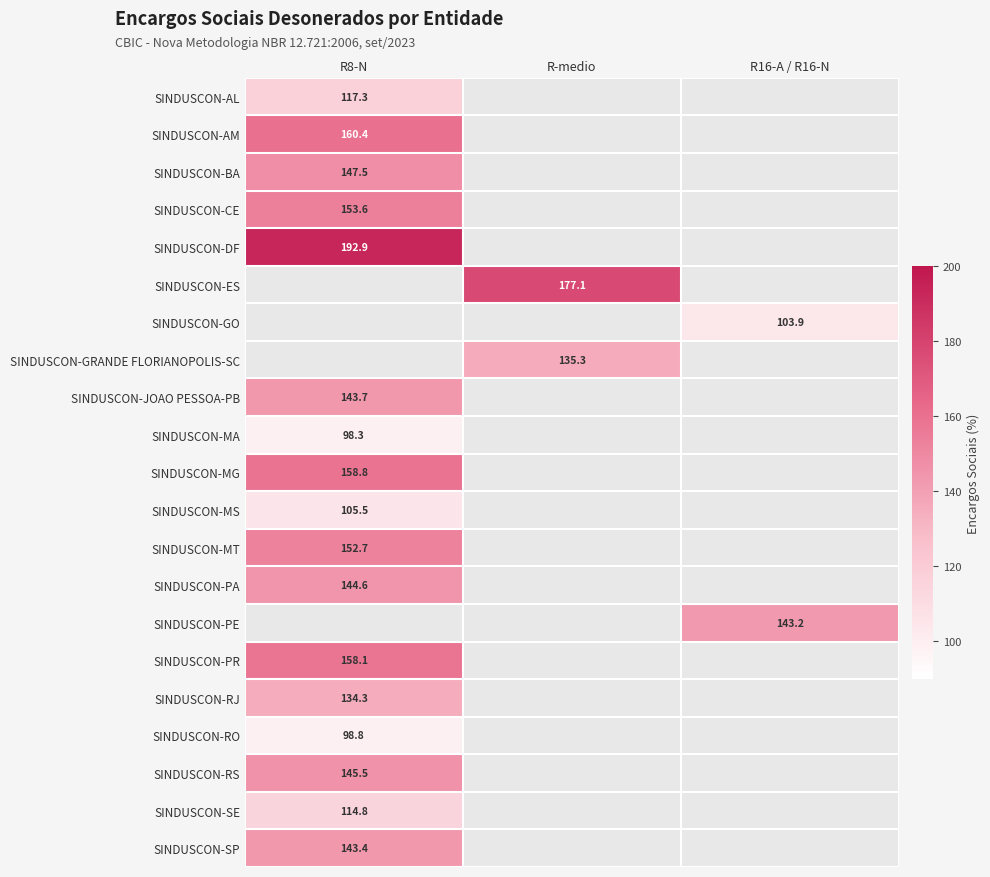

Is the value of SINDUSCON-DF at R8-N greater than the value of SINDUSCON-ES at R-medio?

Yes